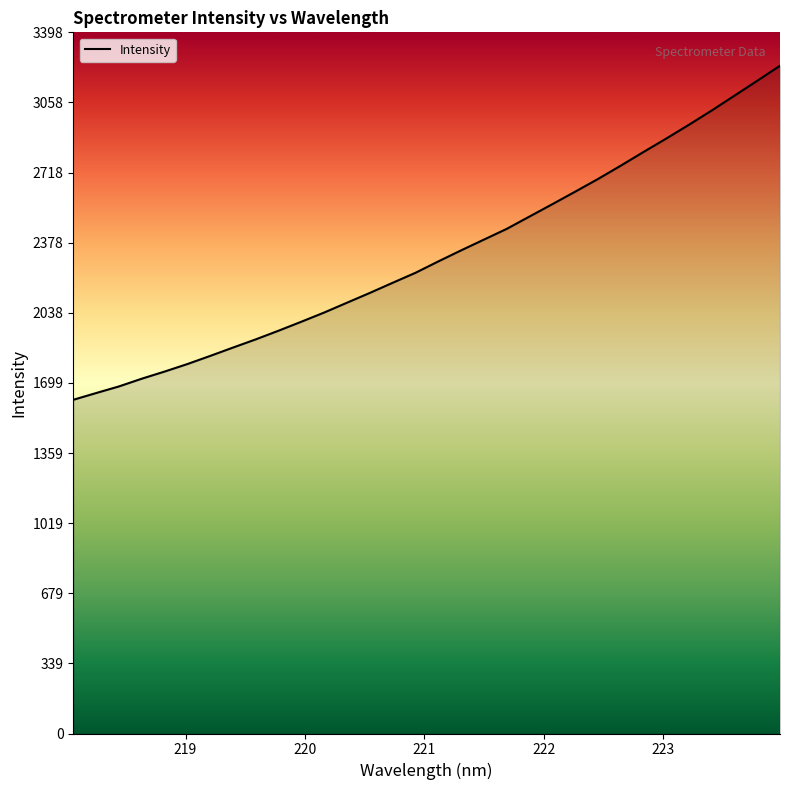

What is the minimum value shown in the chart?

1617.3